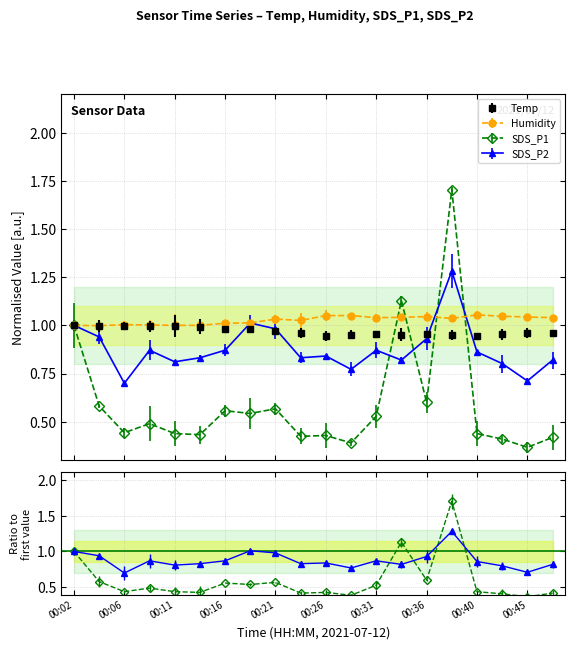

True or false: SDS_P1 and Temp cross at least once.

True